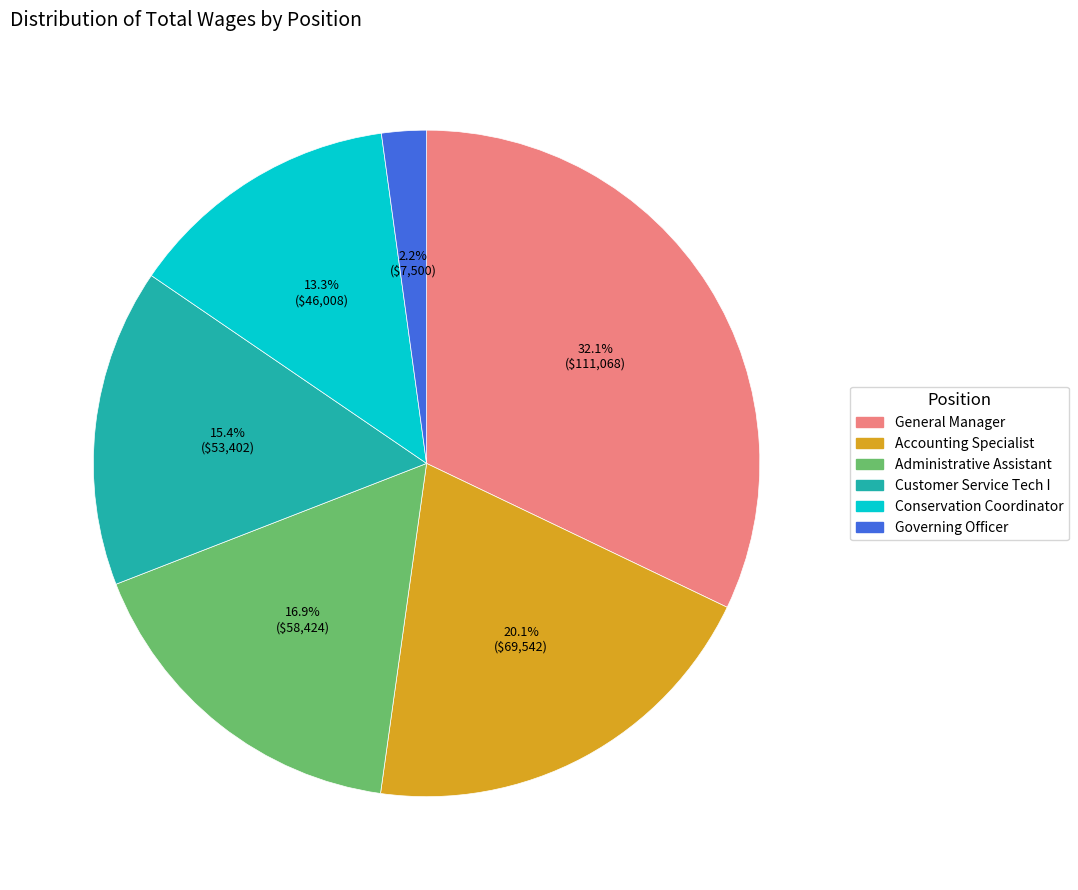

Do General Manager and Accounting Specialist together represent more than half of the pie?

Yes